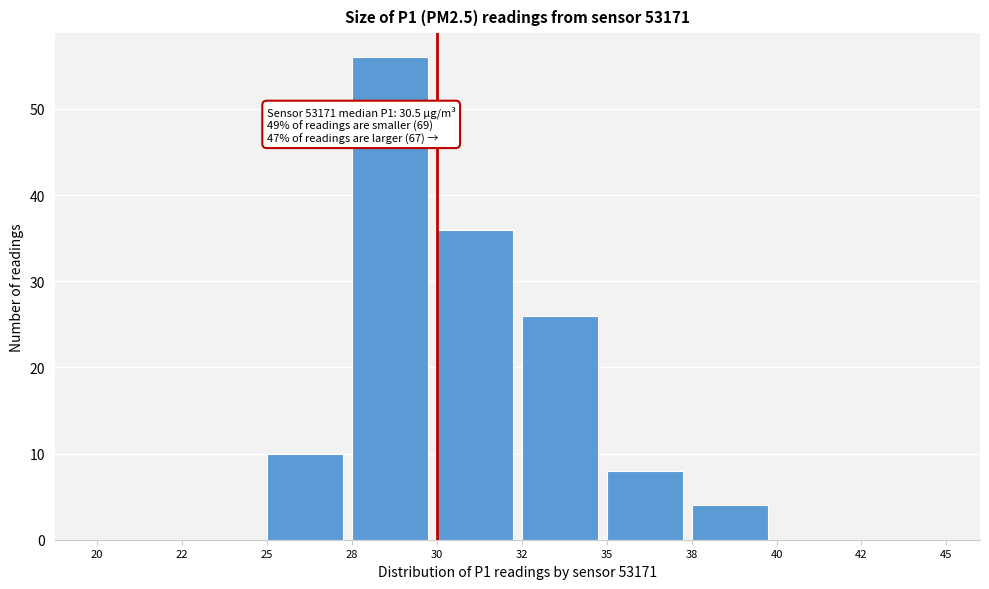

Reading left to right, extract all data points from this chart.

20=0	22=0	25=10	28=56	30=36	32=26	35=8	38=4	40=0	42=0